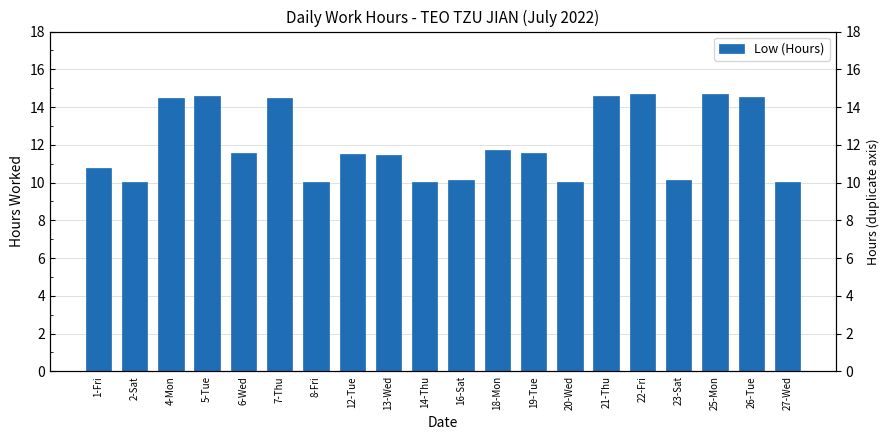

True or false: the data shows 10.0 at 14-Thu.

True